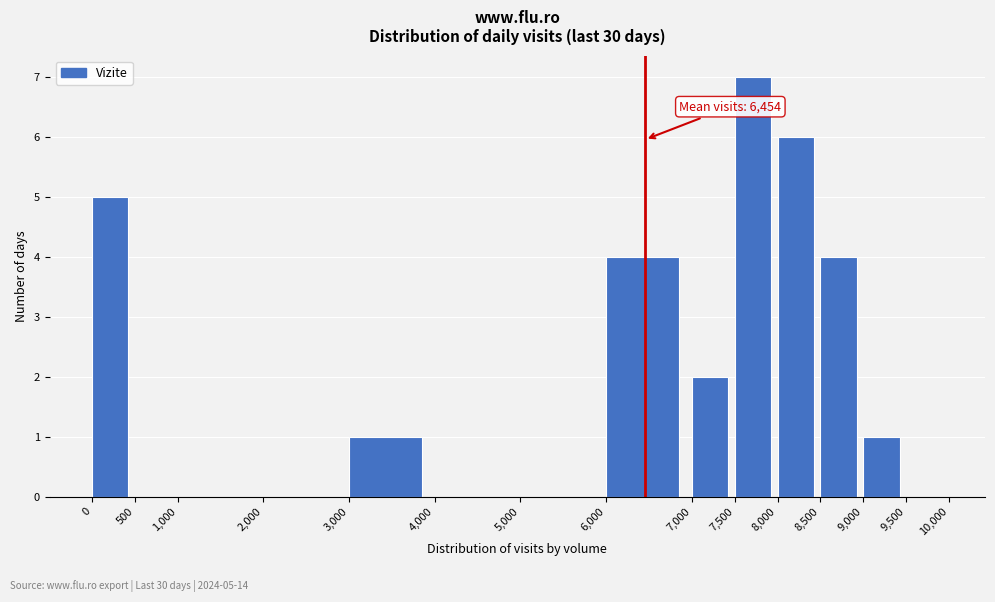

Which range on the x-axis has the tallest bar?

7,500 to 8,000